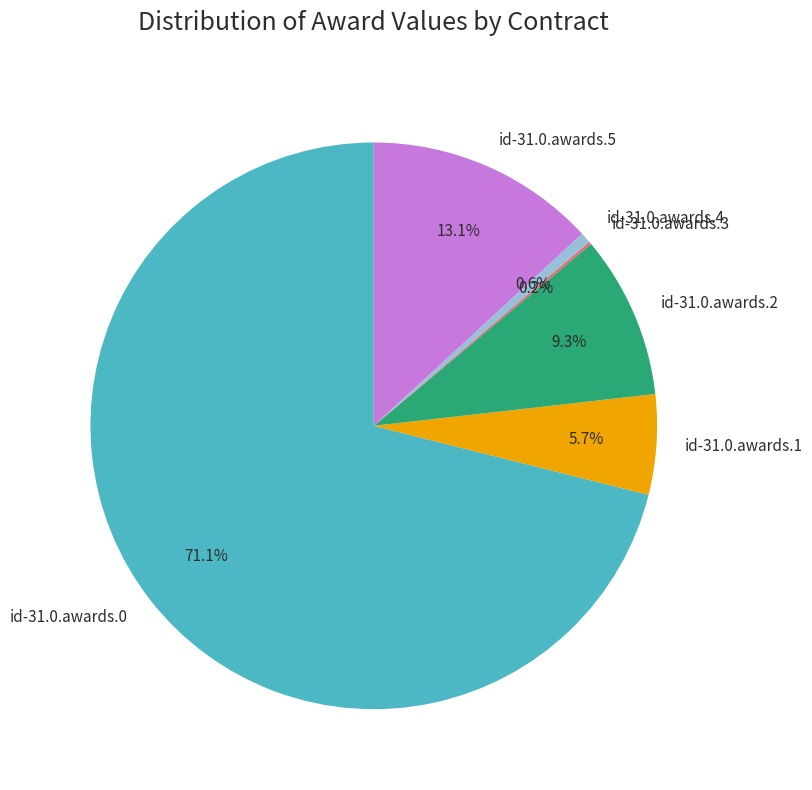

Does id-31.0.awards.1 account for over 50% of the chart?

No